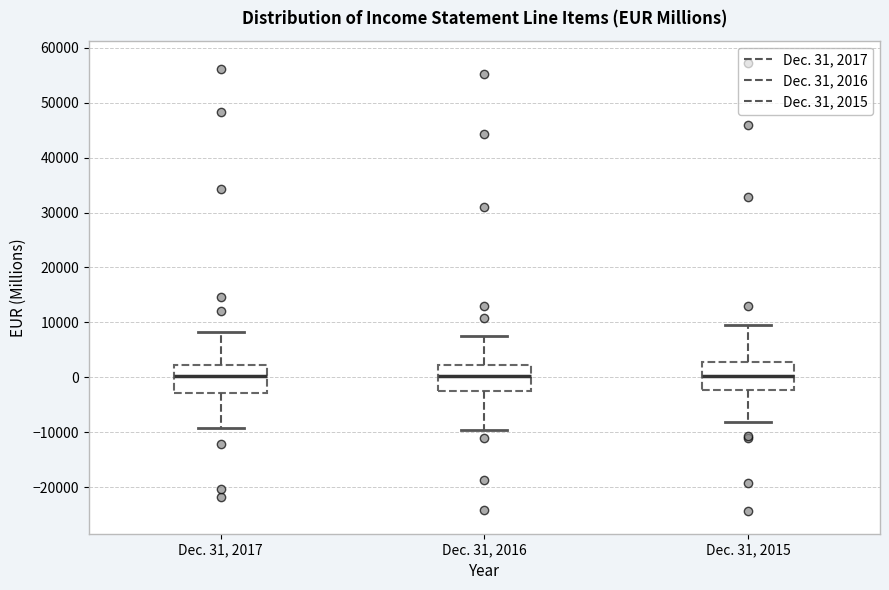

Reading left to right, read every box against the y-axis: the position of its median line, the range the box covers, and the ends of its whiskers. The values are not printed on the chart, so give them approximately, as read against the axis.

Dec. 31, 2017: median 0, box -3000 to 2000, whiskers -9000 to 8000
Dec. 31, 2016: median 0, box -2000 to 2000, whiskers -10000 to 7000
Dec. 31, 2015: median 0, box -2000 to 3000, whiskers -8000 to 10000